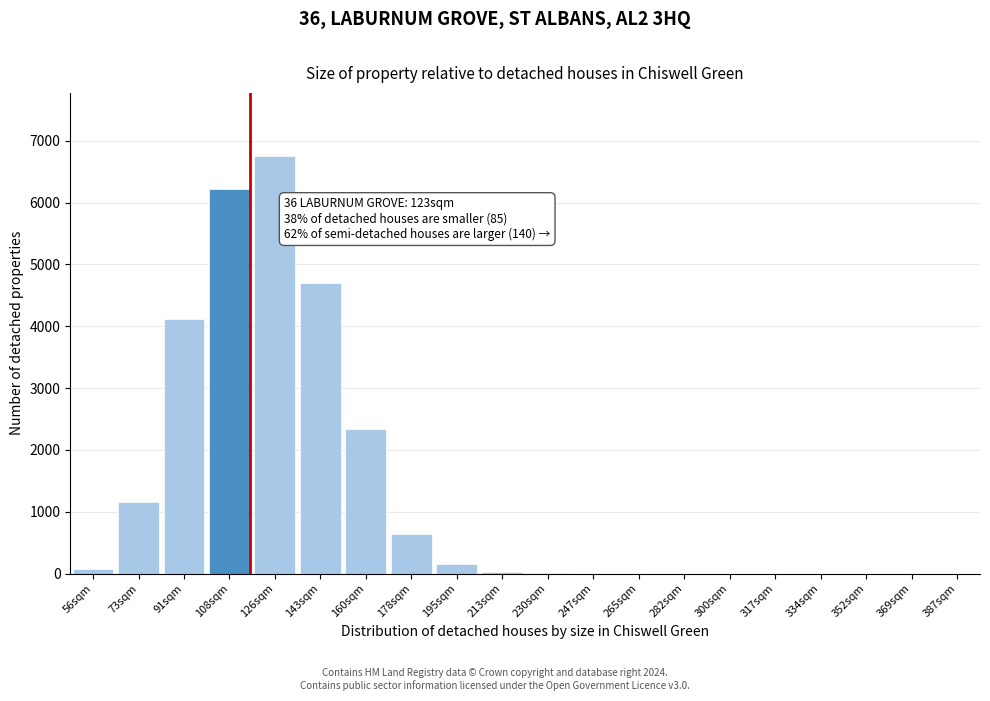

Is it true that the value at 387sqm is -3491?

False